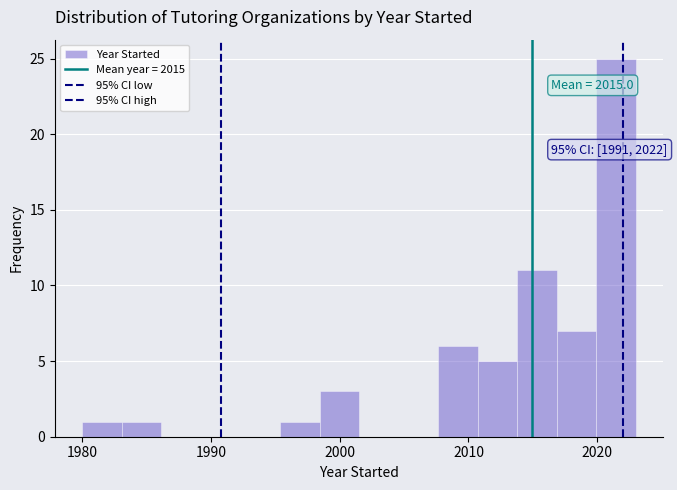

Read against the x-axis, roughly where is the centre of the tallest bar?

2021